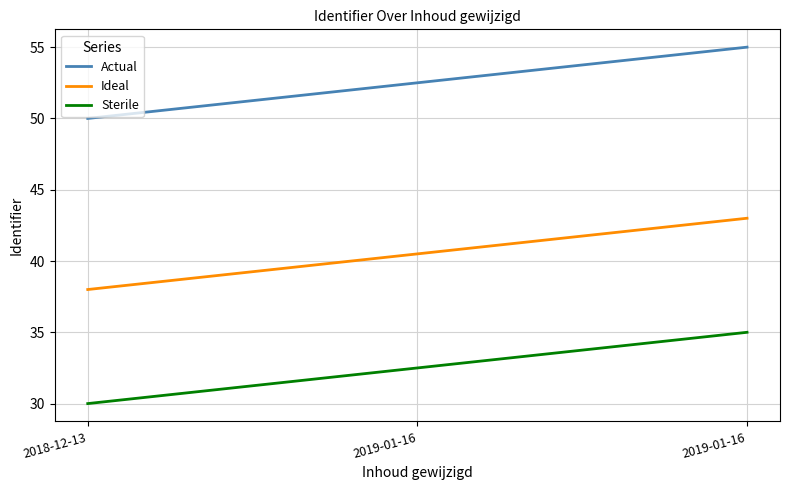

Which series has the largest range (max minus min)?

Actual